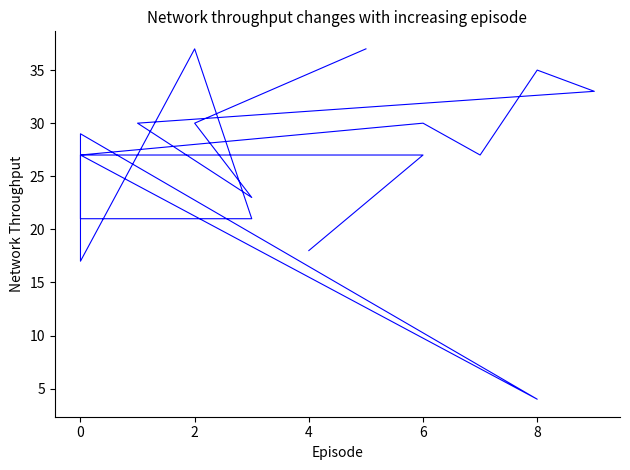

Is this an area chart (filled region under the line)?

No